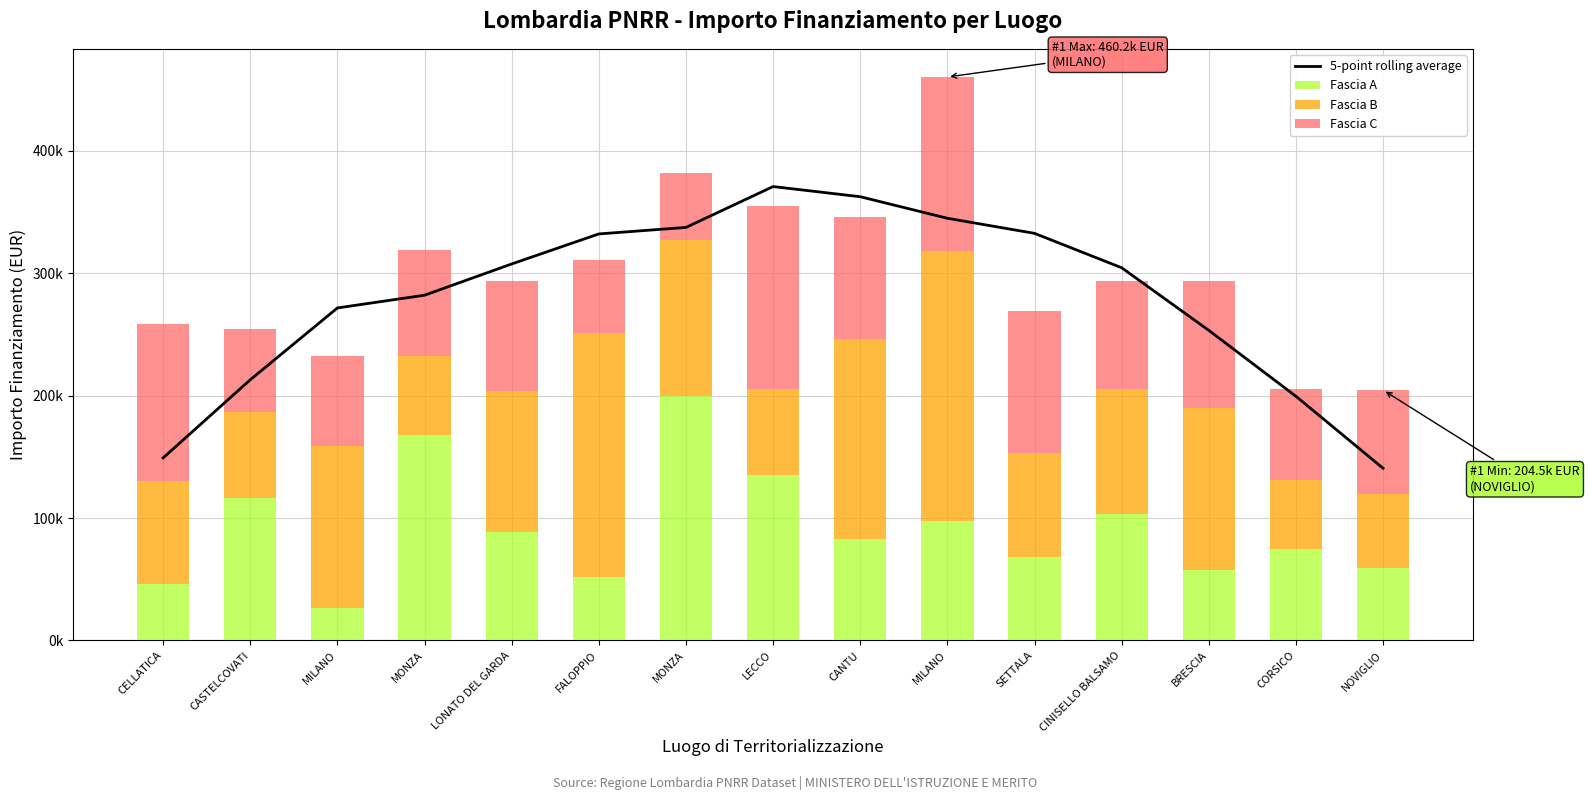

At which label does 5-point rolling average reach its minimum?

NOVIGLIO